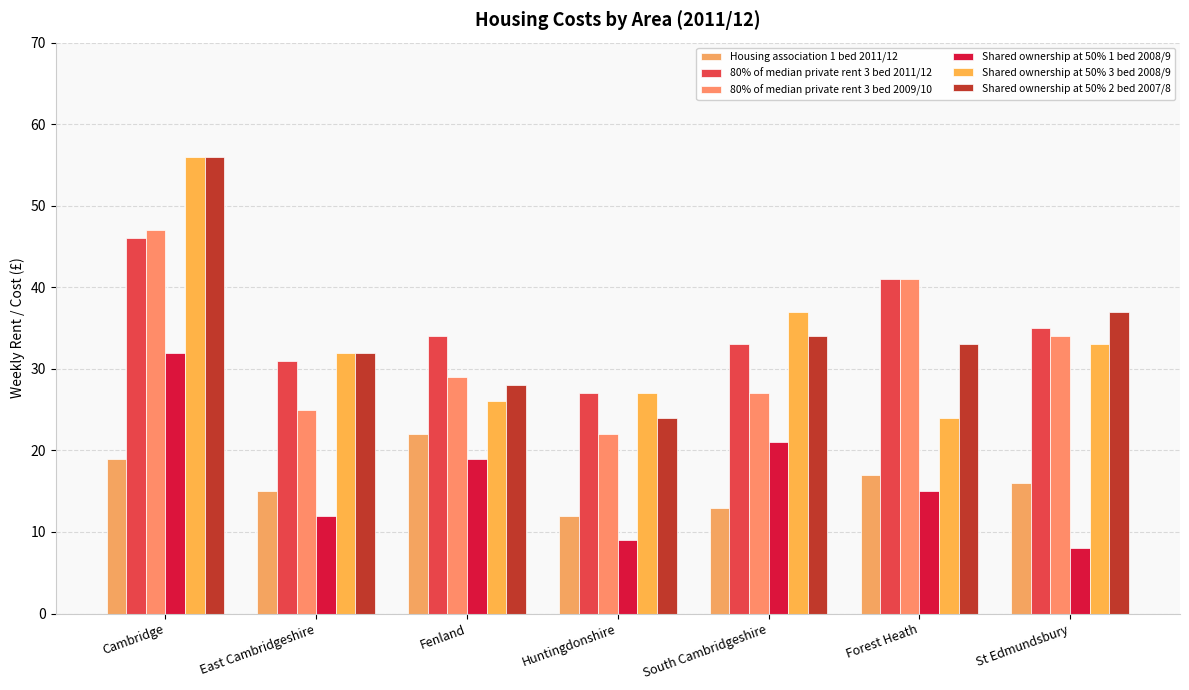

Count the number of categories in the chart.

7